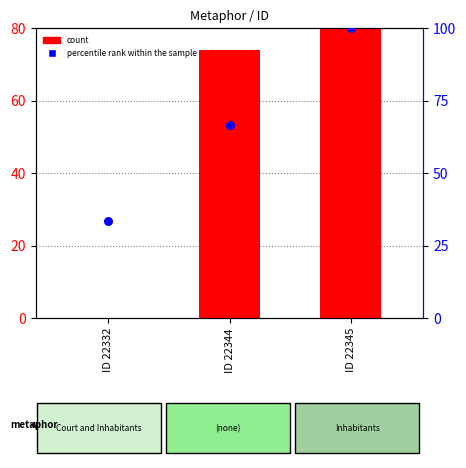

Which series contains the lowest Y value?

count